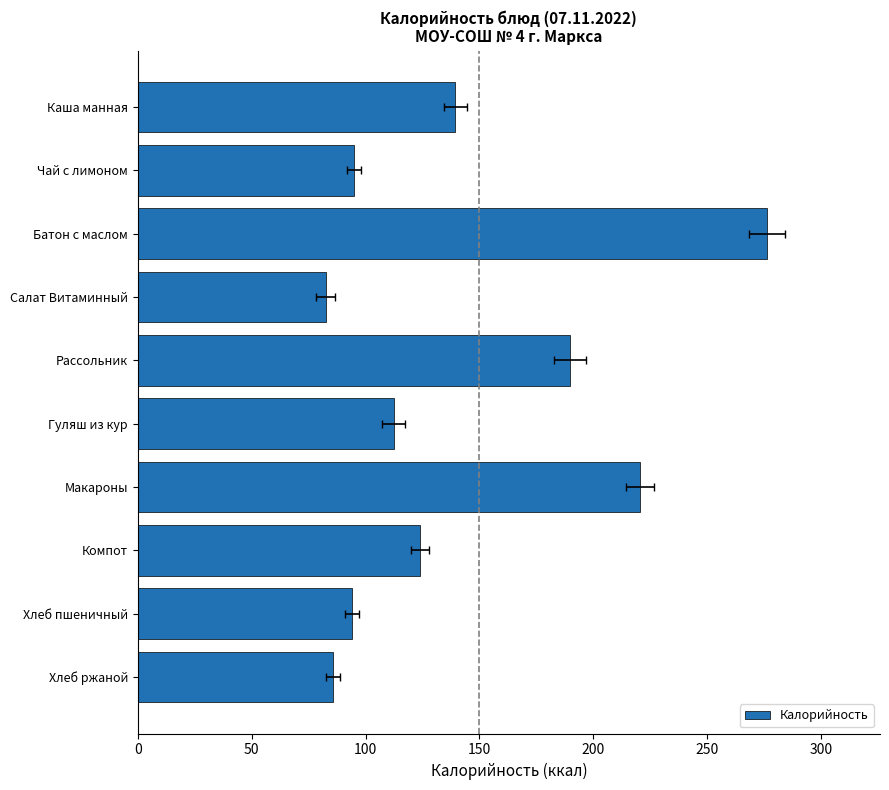

Reading left to right, extract all data points from this chart.

139.5	95.0	276.1	82.5	190.0	112.4	220.5	124.0	94.0	85.6